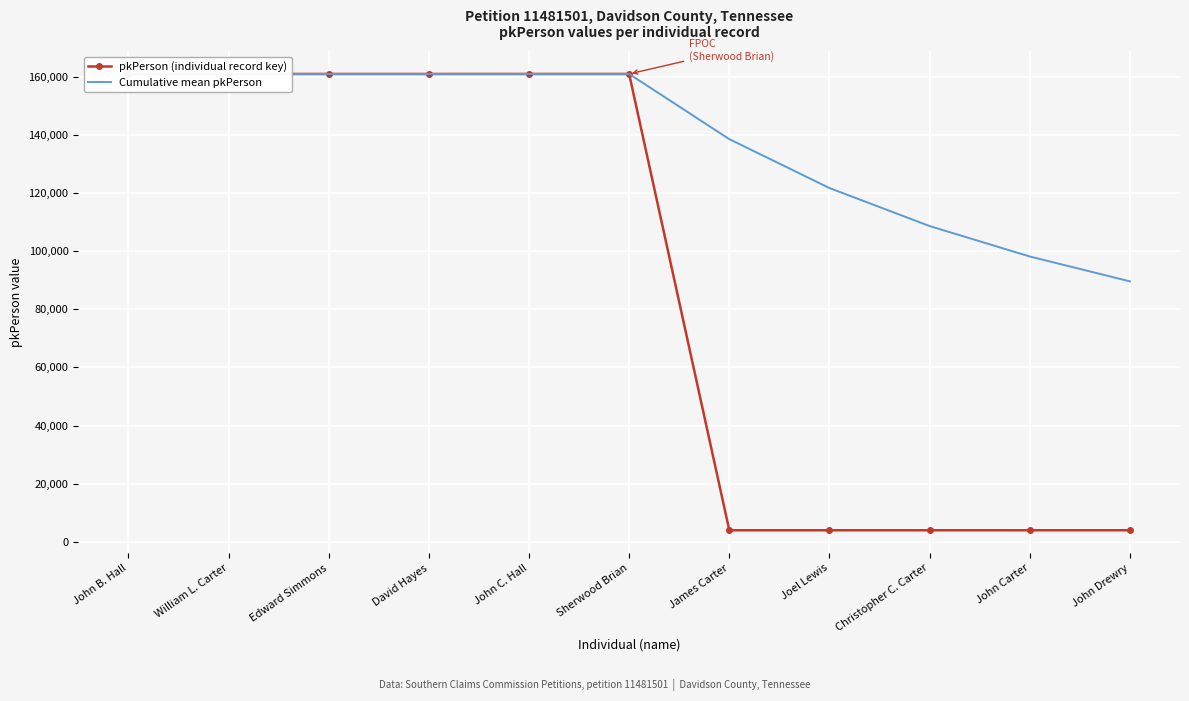

Rank the series by their average value, from lowest to highest.

pkPerson (individual record key), Cumulative mean pkPerson